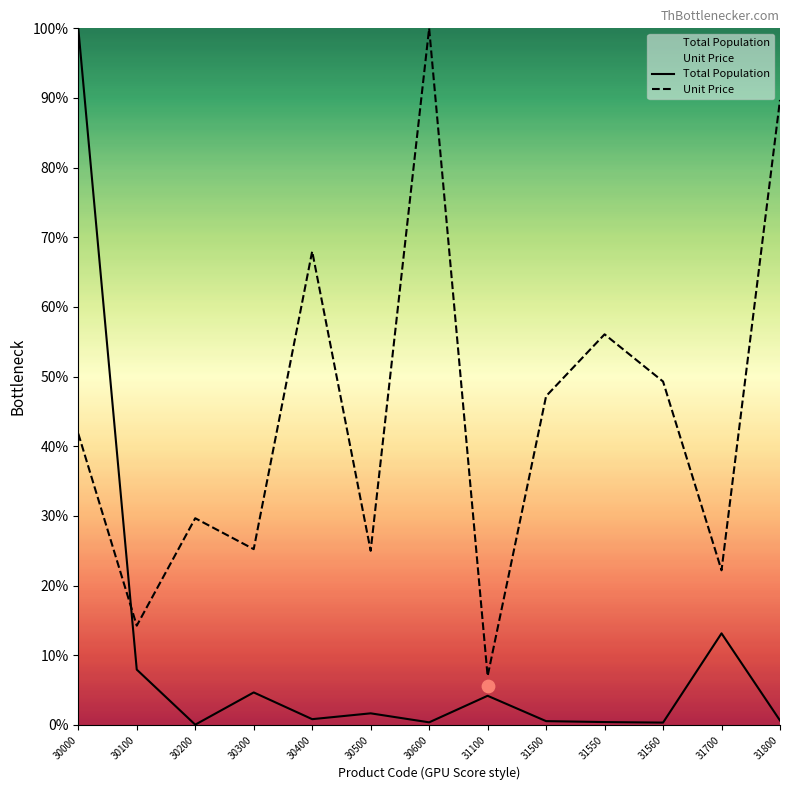

At how many categories does at least one series exceed 40?

7